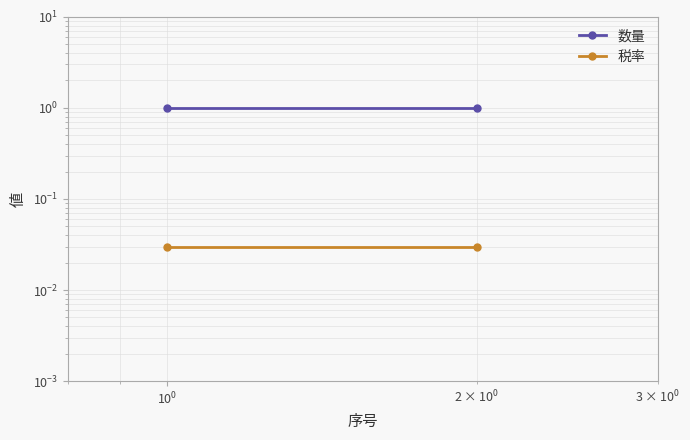

What is the difference between the highest and lowest values at $\mathdefault{10^{-2}}$?

1.0